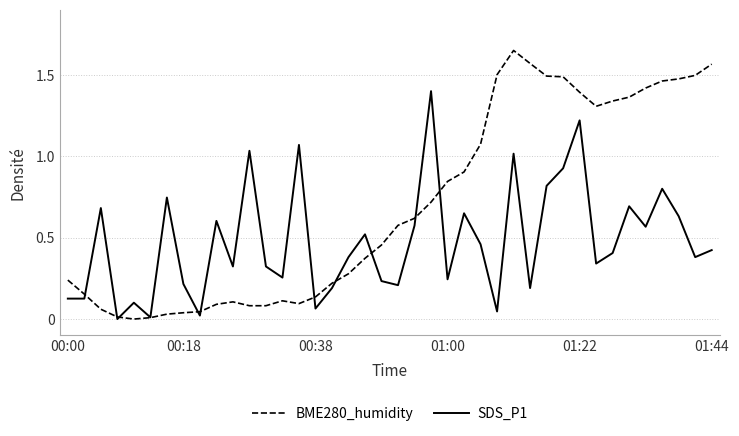

Which series has the largest total across all categories?

BME280_humidity